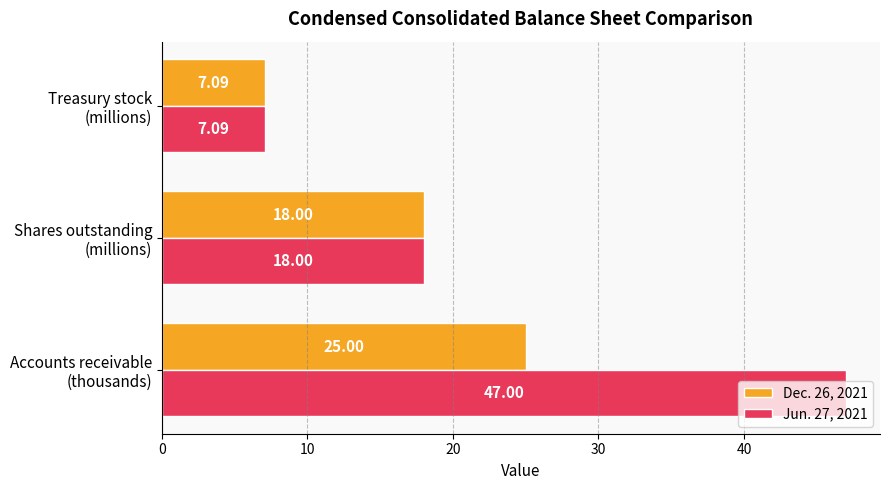

At which label does Jun. 27, 2021 reach its minimum?

Treasury stock
(millions)